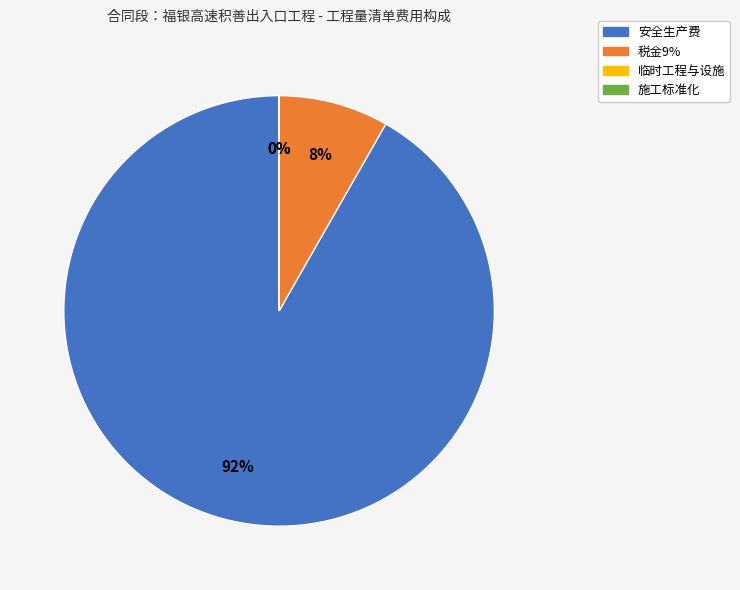

The 税金9% slice represents 8% of the pie. True or false?

True